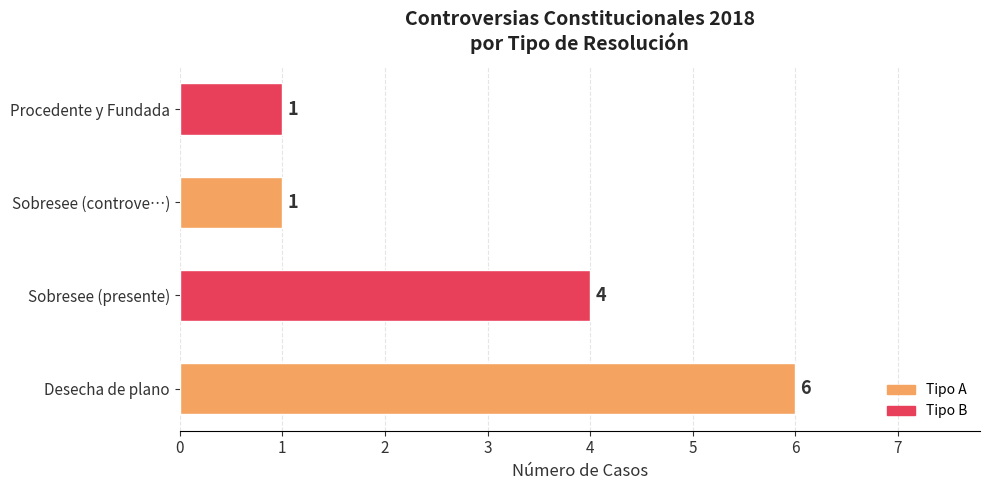

What is the difference between the second highest and second lowest values?

3